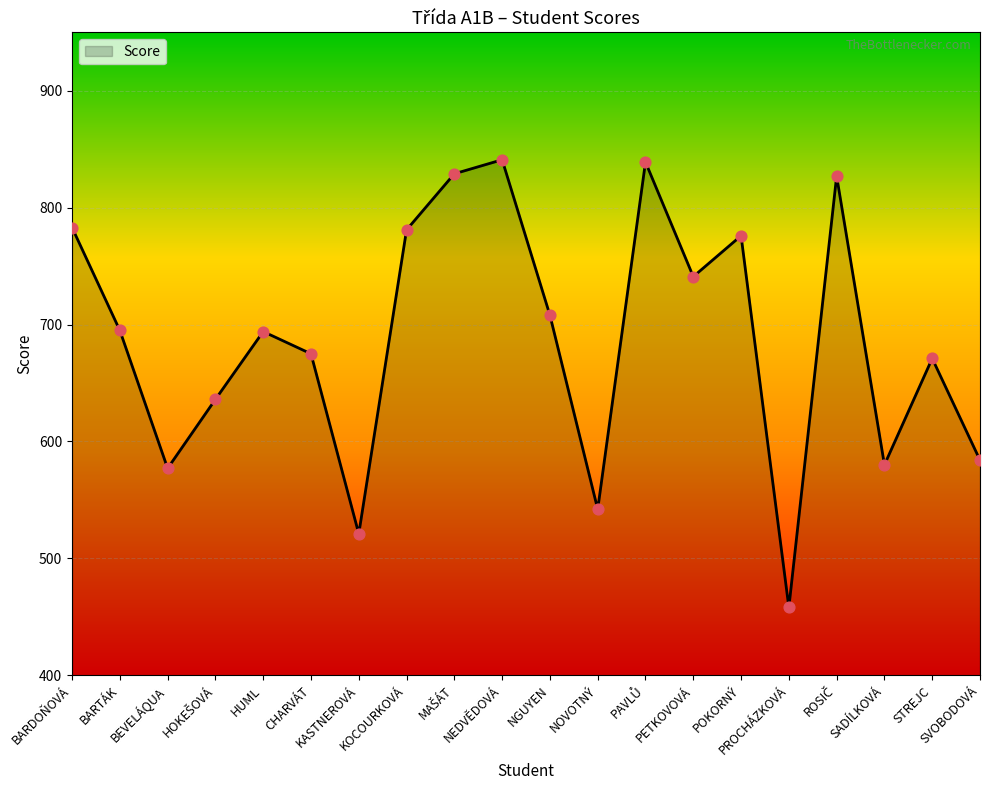

What is the change in value from PETKOVOVÁ to POKORNÝ?

+35